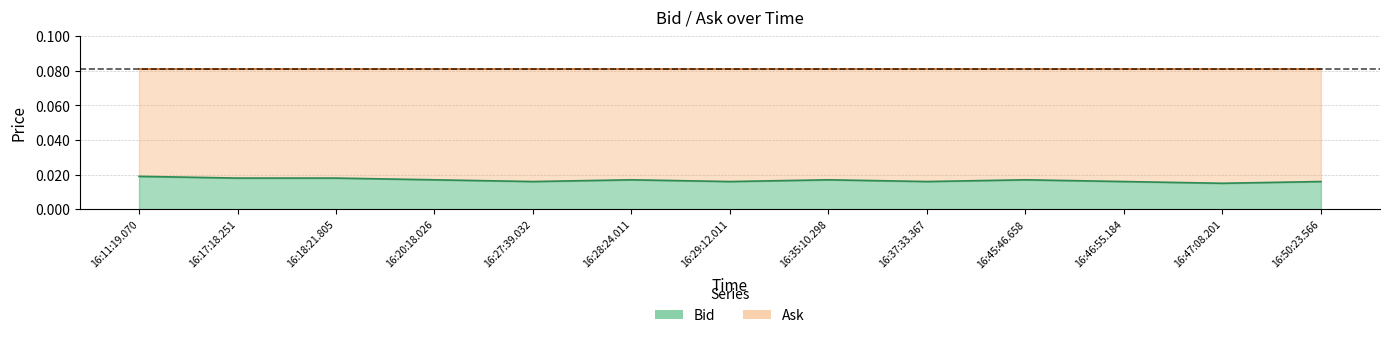

What is the sum of all values?

0.2